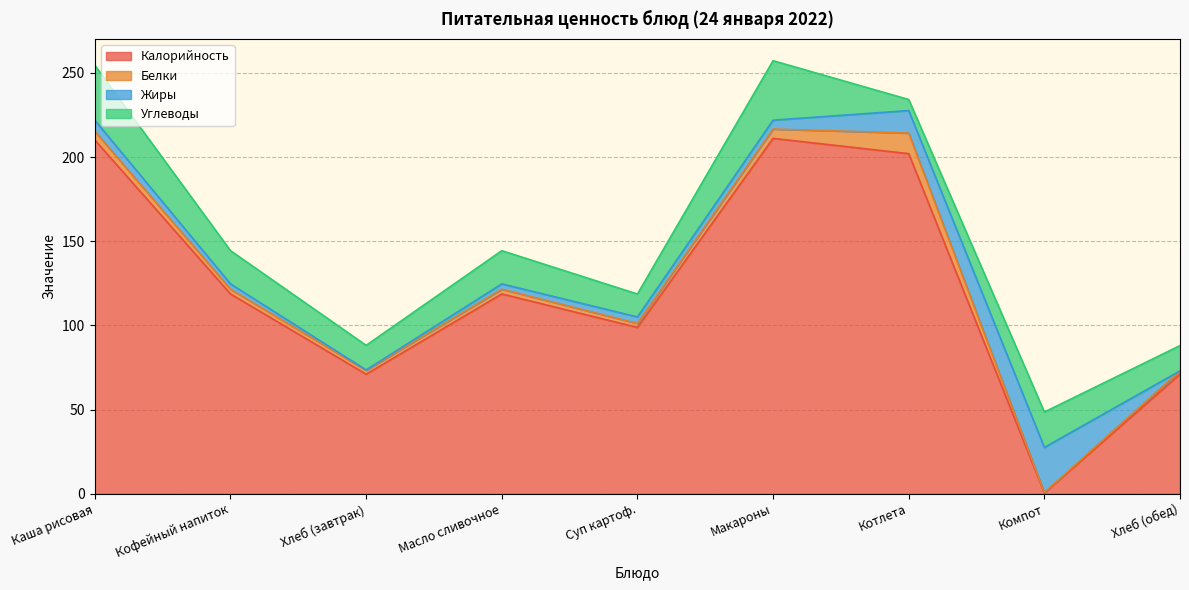

What is the difference between the second highest and second lowest values in the Углеводы series?

19.0